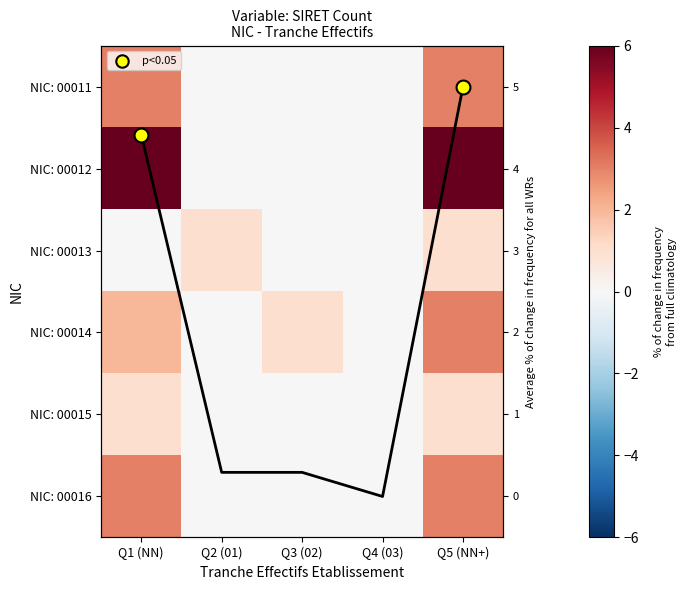

At which category does the chart reach its peak across all series?

Q1 (NN)